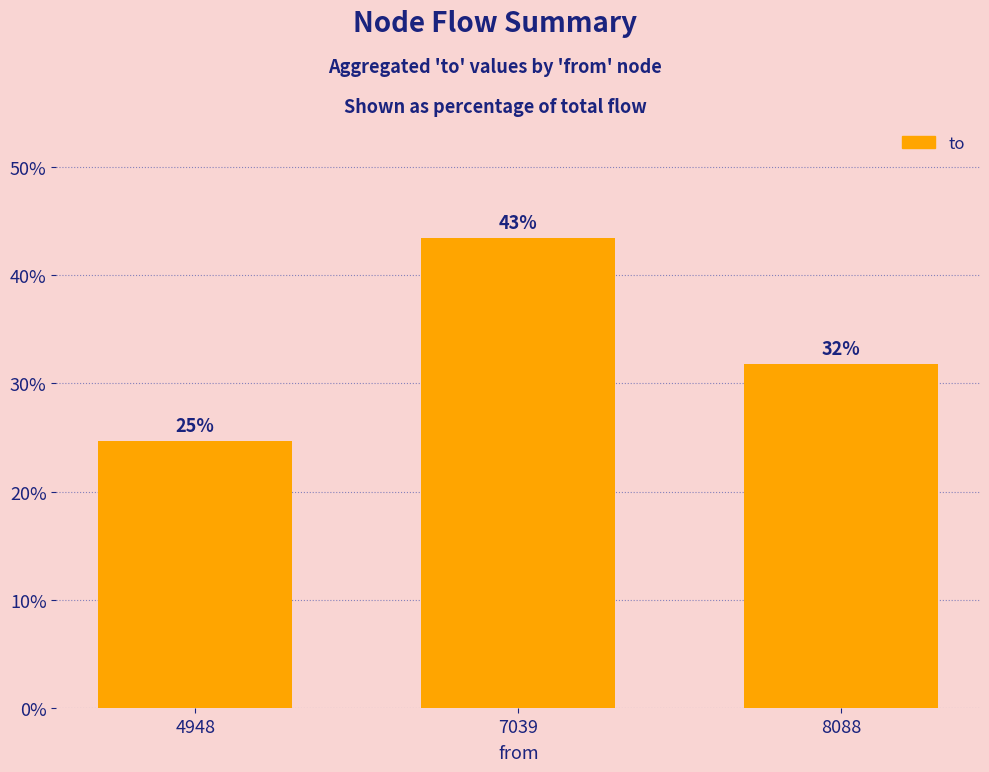

True or false: the data shows 18.1 at 8088.

False